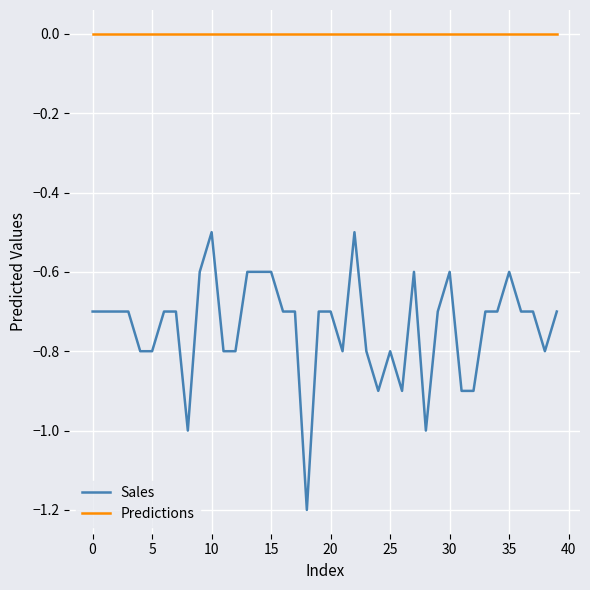

Which series has the largest total across all categories?

Predictions